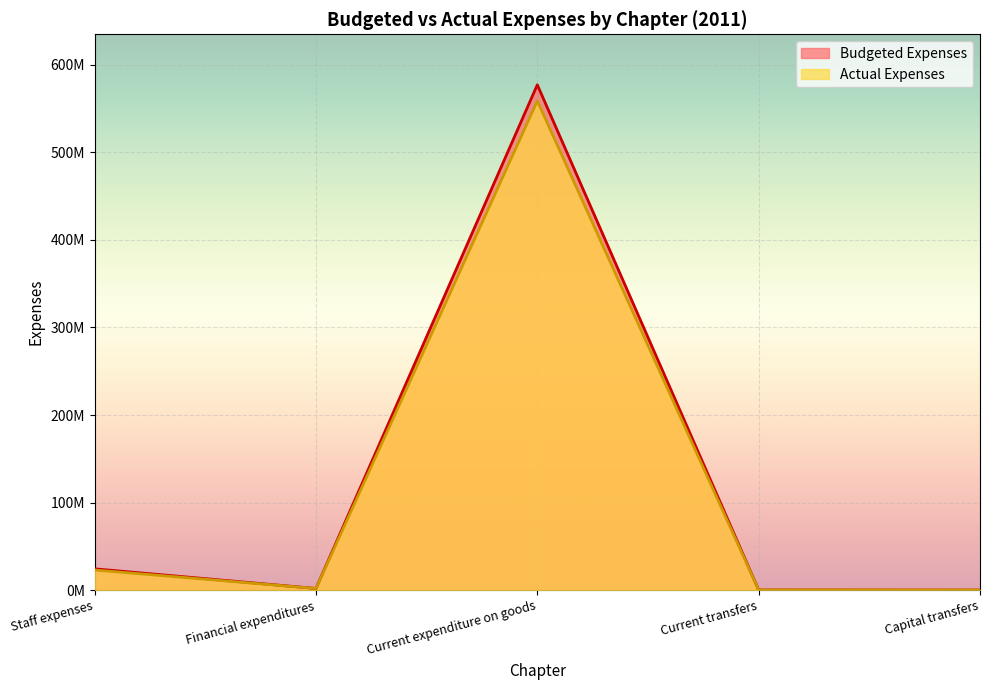

Does the chart display data point markers on the line(s)?

No